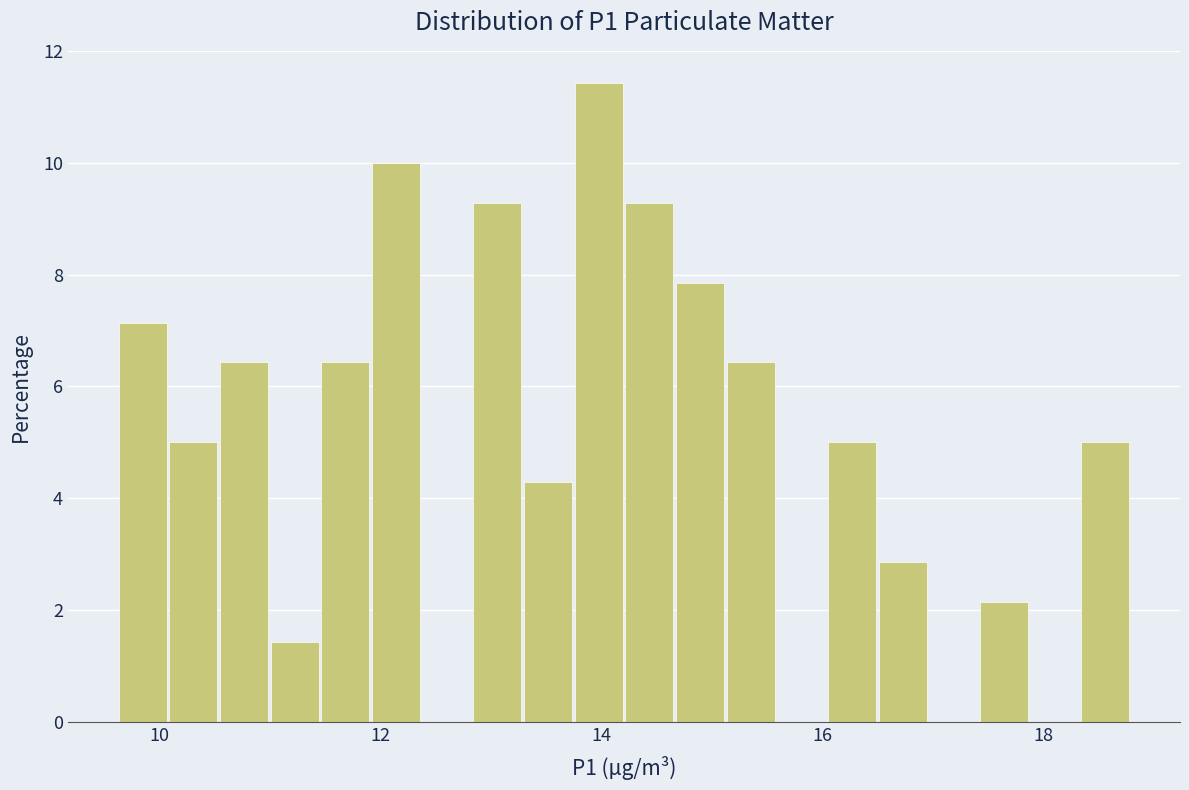

Around what value on the x-axis is the tallest bar? Give the approximate position of its centre, as read against the axis.

14.0